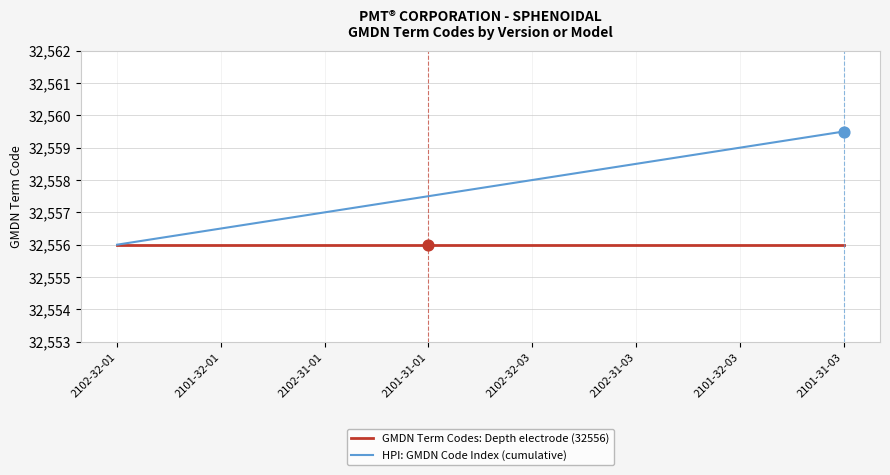

What are all the series names shown in the legend?

GMDN Term Codes: Depth electrode (32556), HPI: GMDN Code Index (cumulative)